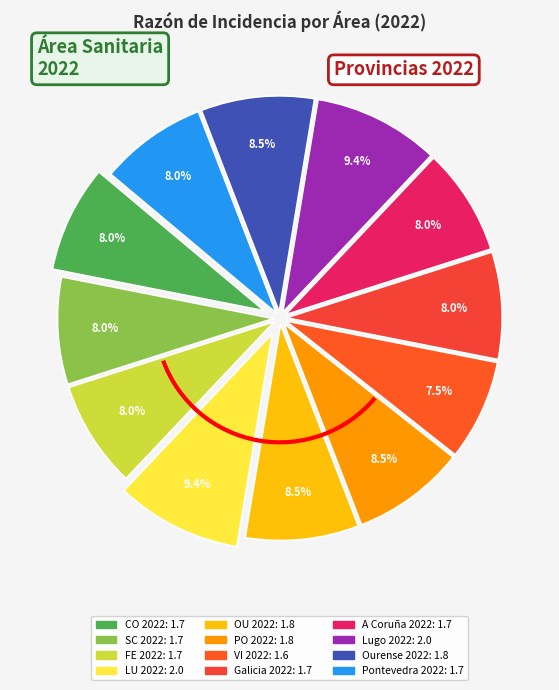

To the nearest percent, what percentage of the pie is Lugo 2022?

9%